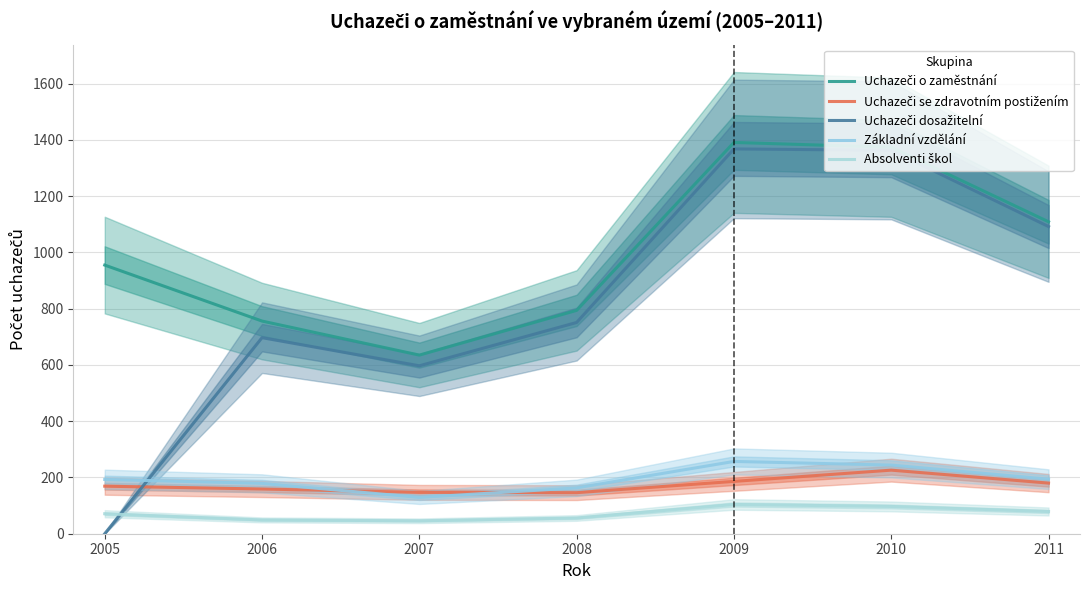

How many lines are shown in the chart?

5